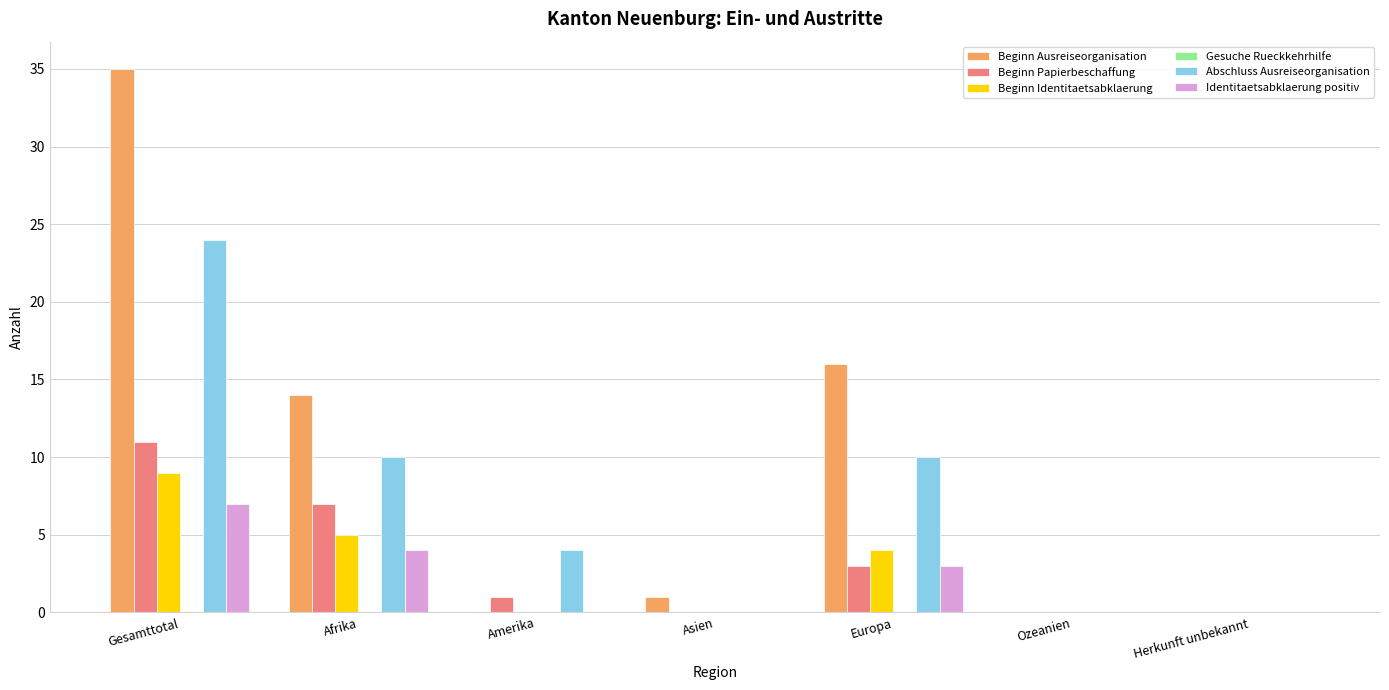

Between Afrika and Amerika, which series saw the biggest shift?

Beginn Ausreiseorganisation